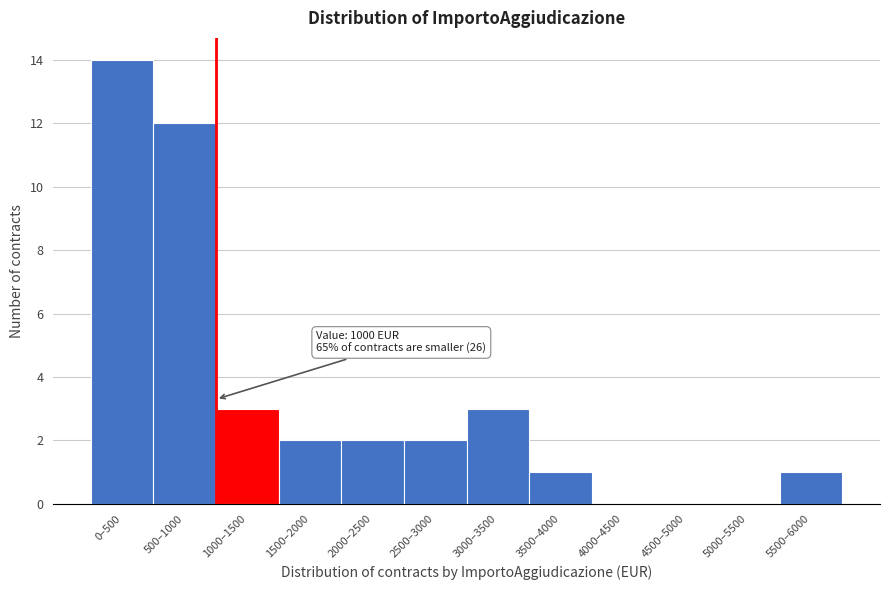

Reading left to right, what are all the values shown in this chart?

0–500=14	500–1000=12	1000–1500=3	1500–2000=2	2000–2500=2	2500–3000=2	3000–3500=3	3500–4000=1	4000–4500=0	4500–5000=0	5000–5500=0	5500–6000=1